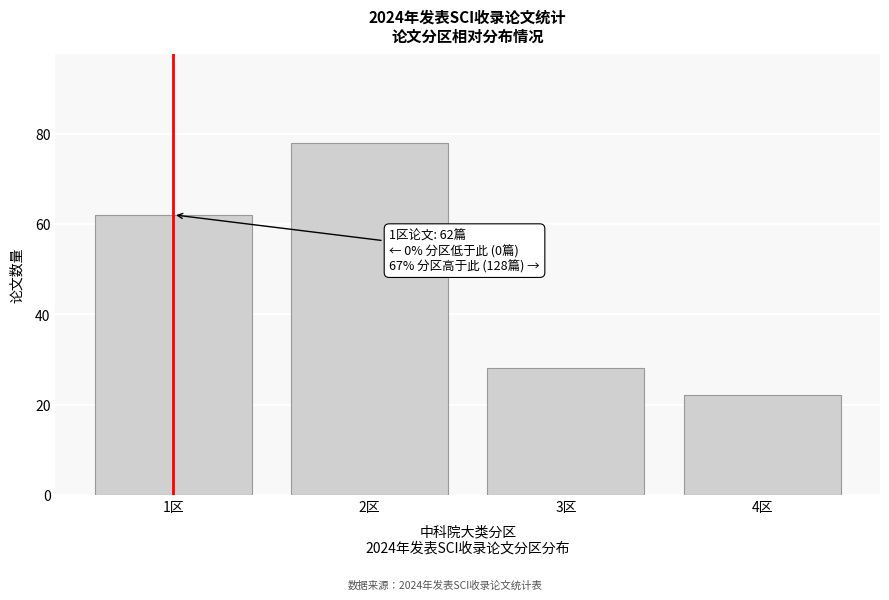

Reading left to right, extract all data points from this chart.

1区=62	2区=78	3区=28	4区=22